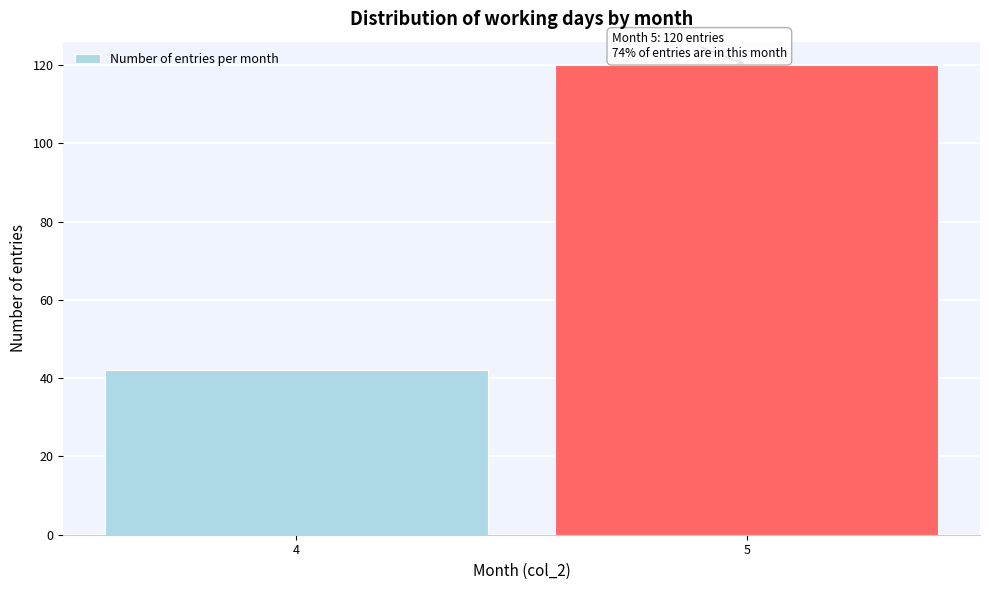

Reading left to right, list all the values displayed in this chart.

4=42	5=120